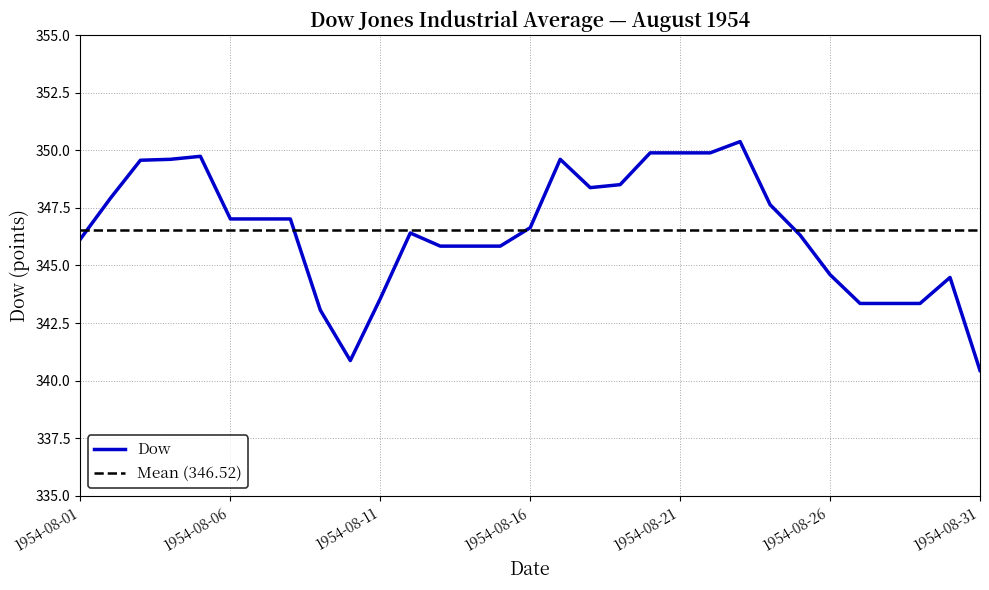

What is the value of the 3rd point from the left?

349.6